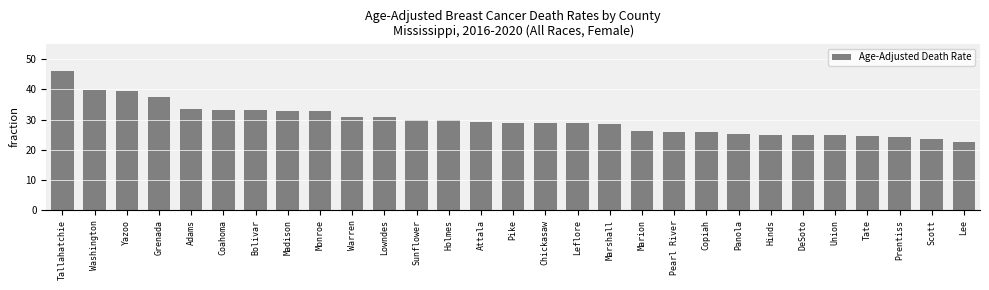

At which label does the data first exceed 28?

Tallahatchie